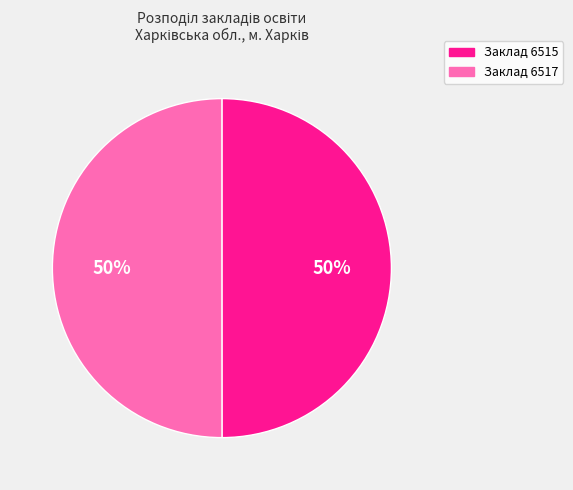

The Заклад 6517 slice represents 50% of the pie. True or false?

True